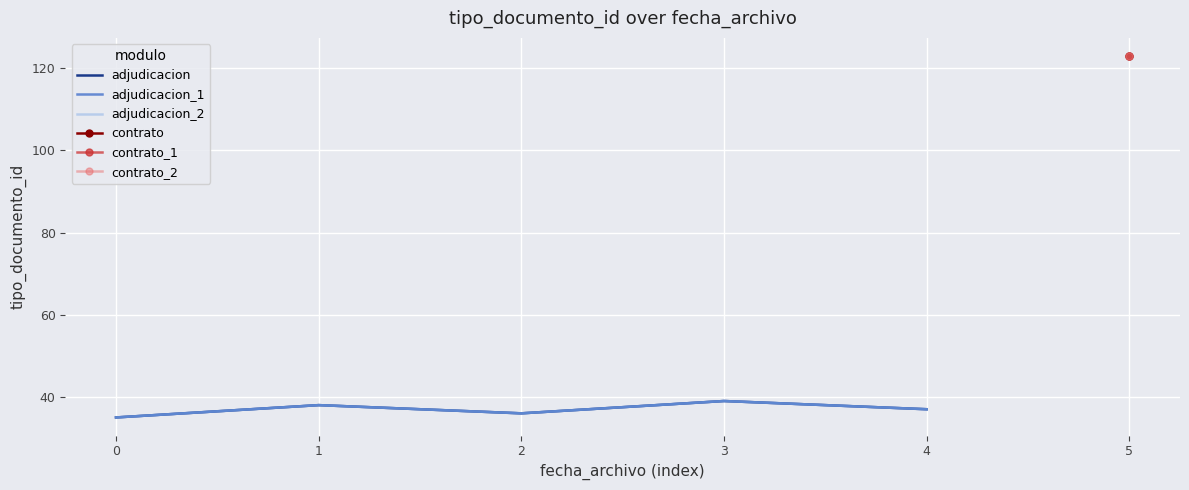

What is the sum of all adjudicacion values?

185